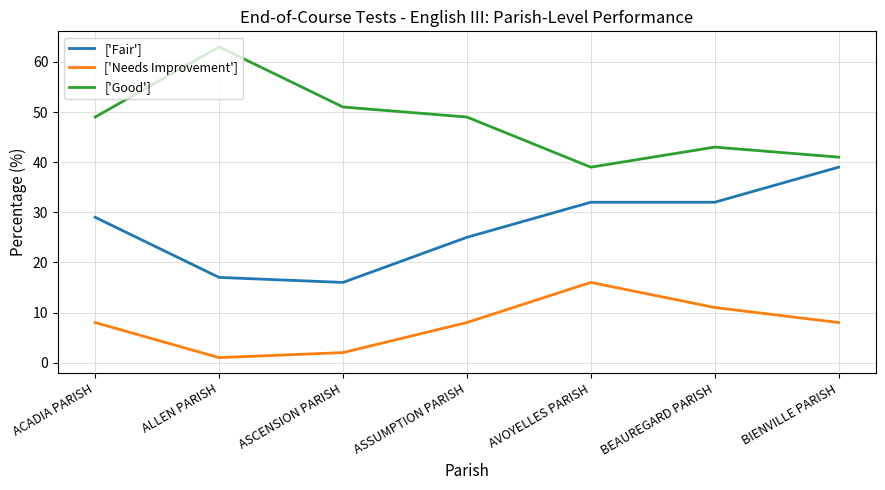

Reading right to left, what are all the values shown in this chart?

['Fair']: 39	32	32	25	16	17	29
['Needs Improvement']: 8	11	16	8	2	1	8
['Good']: 41	43	39	49	51	63	49